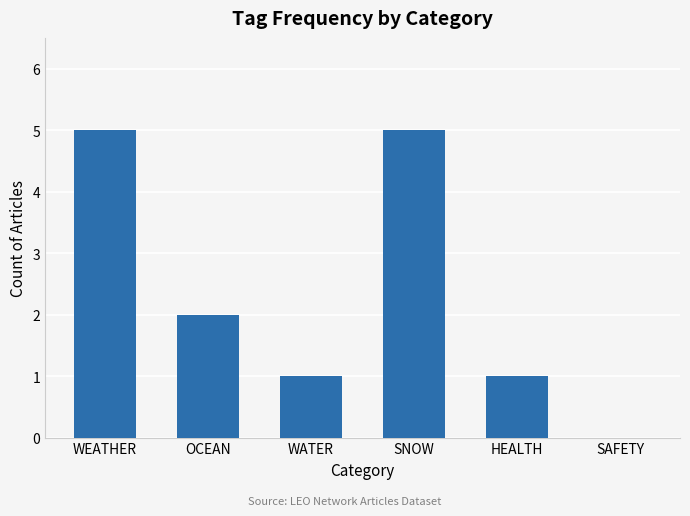

What is the difference between the values at HEALTH and OCEAN?

1